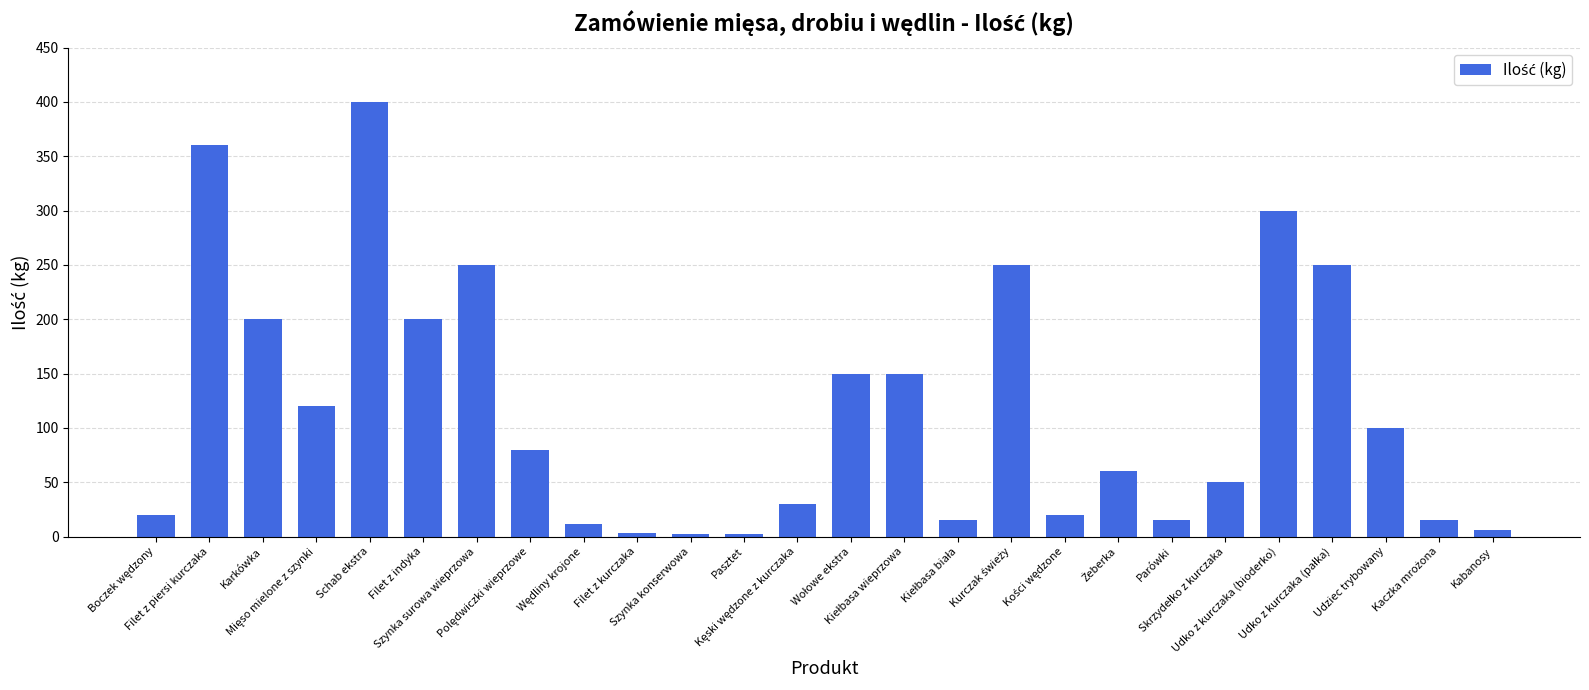

What is the average value?

118